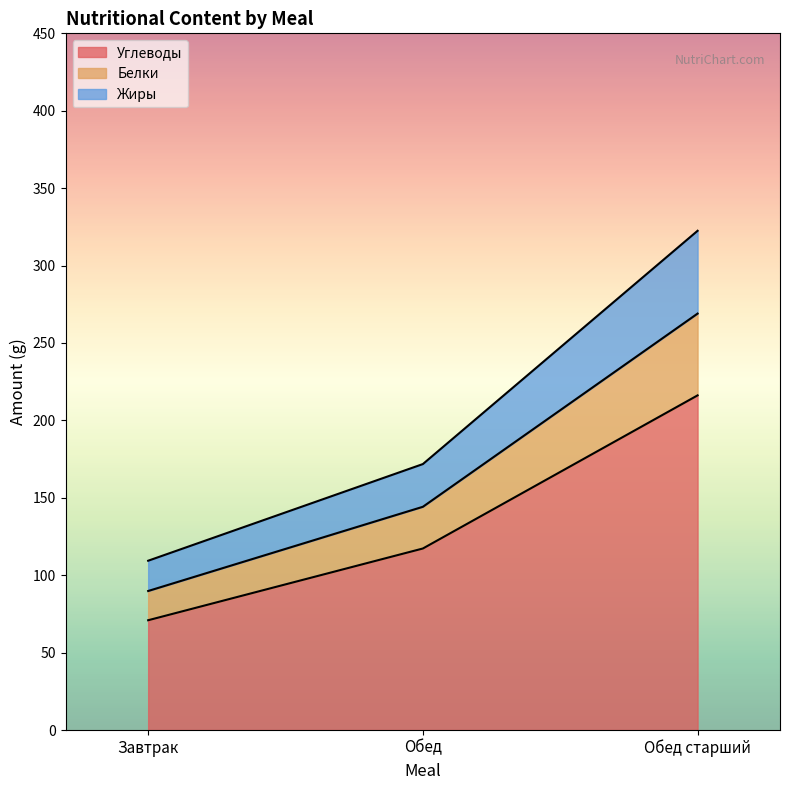

What is the value of the Углеводы point at the 2nd from the left?

117.2